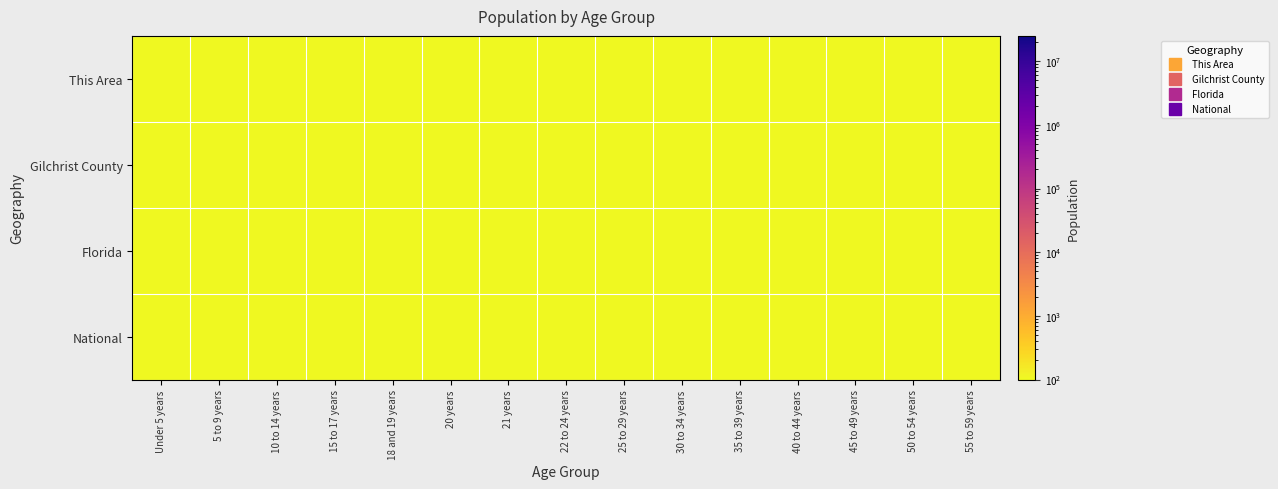

Between 5 to 9 years and 20 years, which is larger?

5 to 9 years